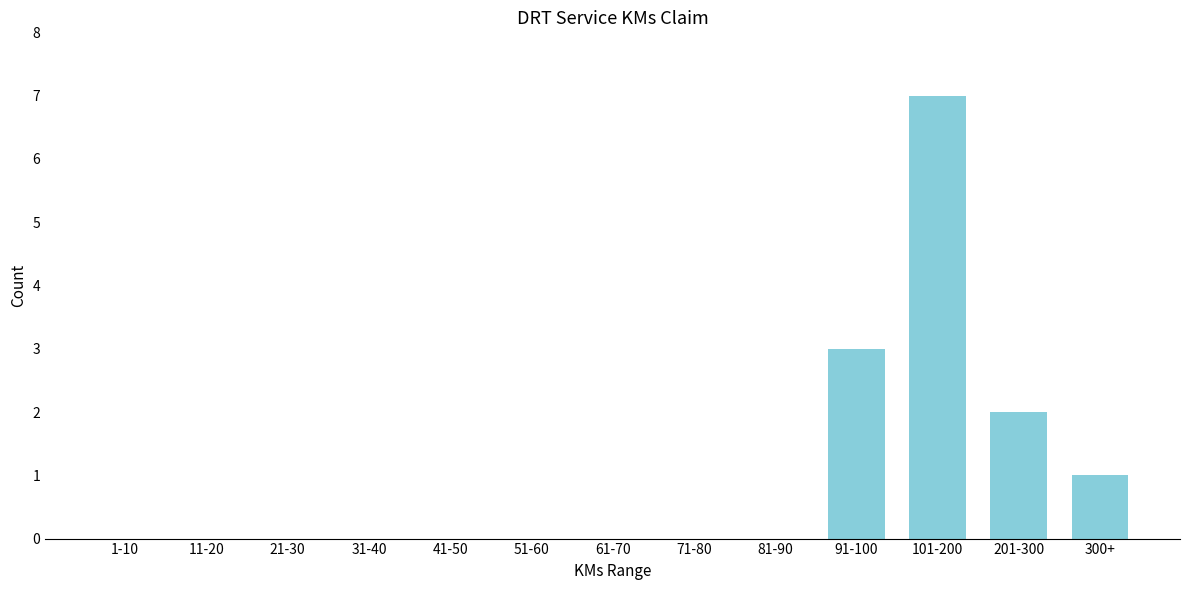

Reading left to right, extract all data points from this chart.

1-10=0	11-20=0	21-30=0	31-40=0	41-50=0	51-60=0	61-70=0	71-80=0	81-90=0	91-100=3	101-200=7	201-300=2	300+=1